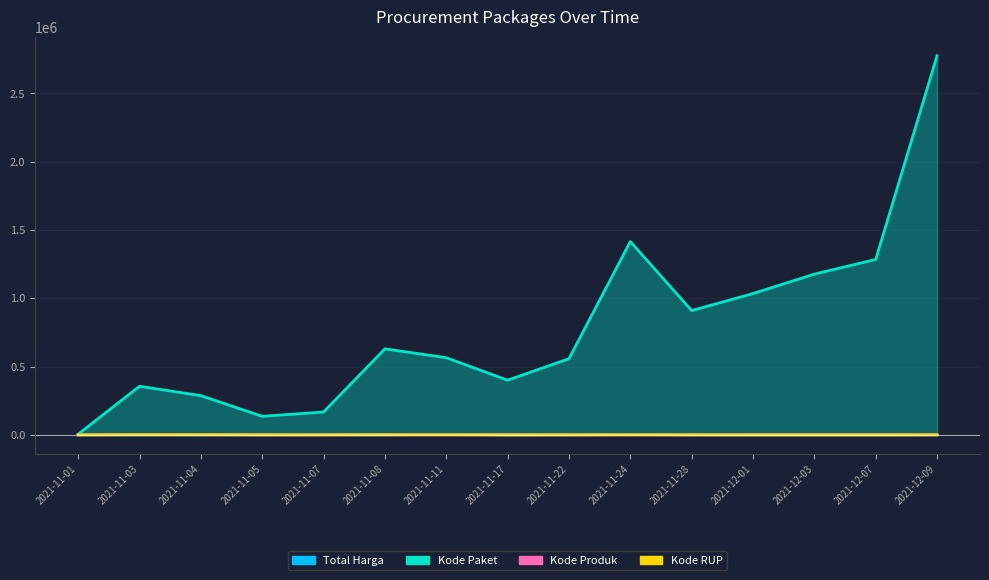

What is the maximum value shown in the chart?

2776130.0